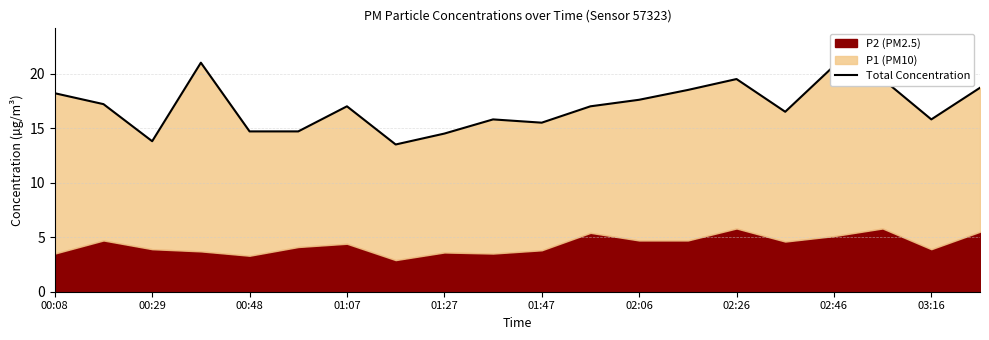

Where is the first local minimum?

00:29